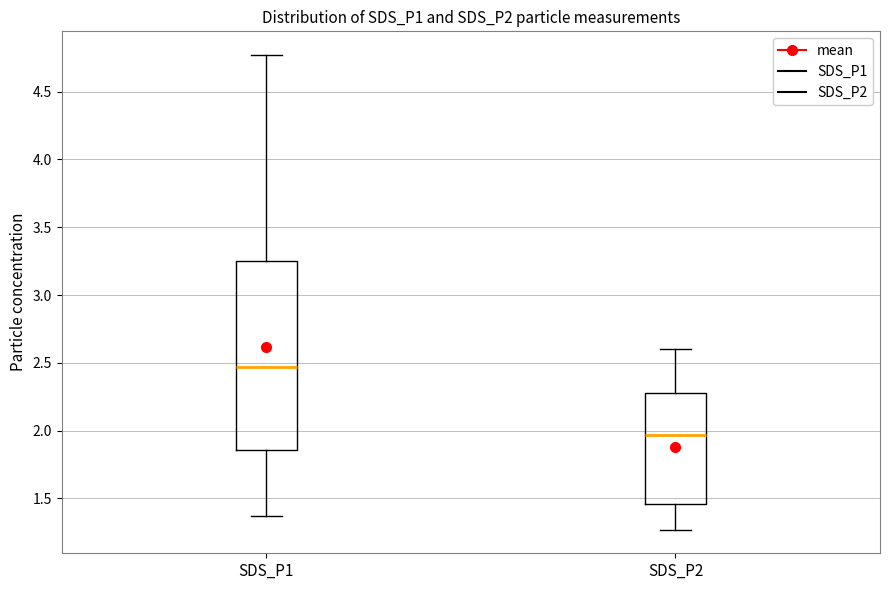

Reading left to right, transcribe this box plot: for each box, give where its median line is, the range the box spans, and where its two whiskers end, as read against the y-axis. The values are not printed on the chart, so give them approximately, as read against the axis.

SDS_P1: median 2.45, box 1.85 to 3.25, whiskers 1.35 to 4.75
SDS_P2: median 1.95, box 1.45 to 2.30, whiskers 1.25 to 2.60